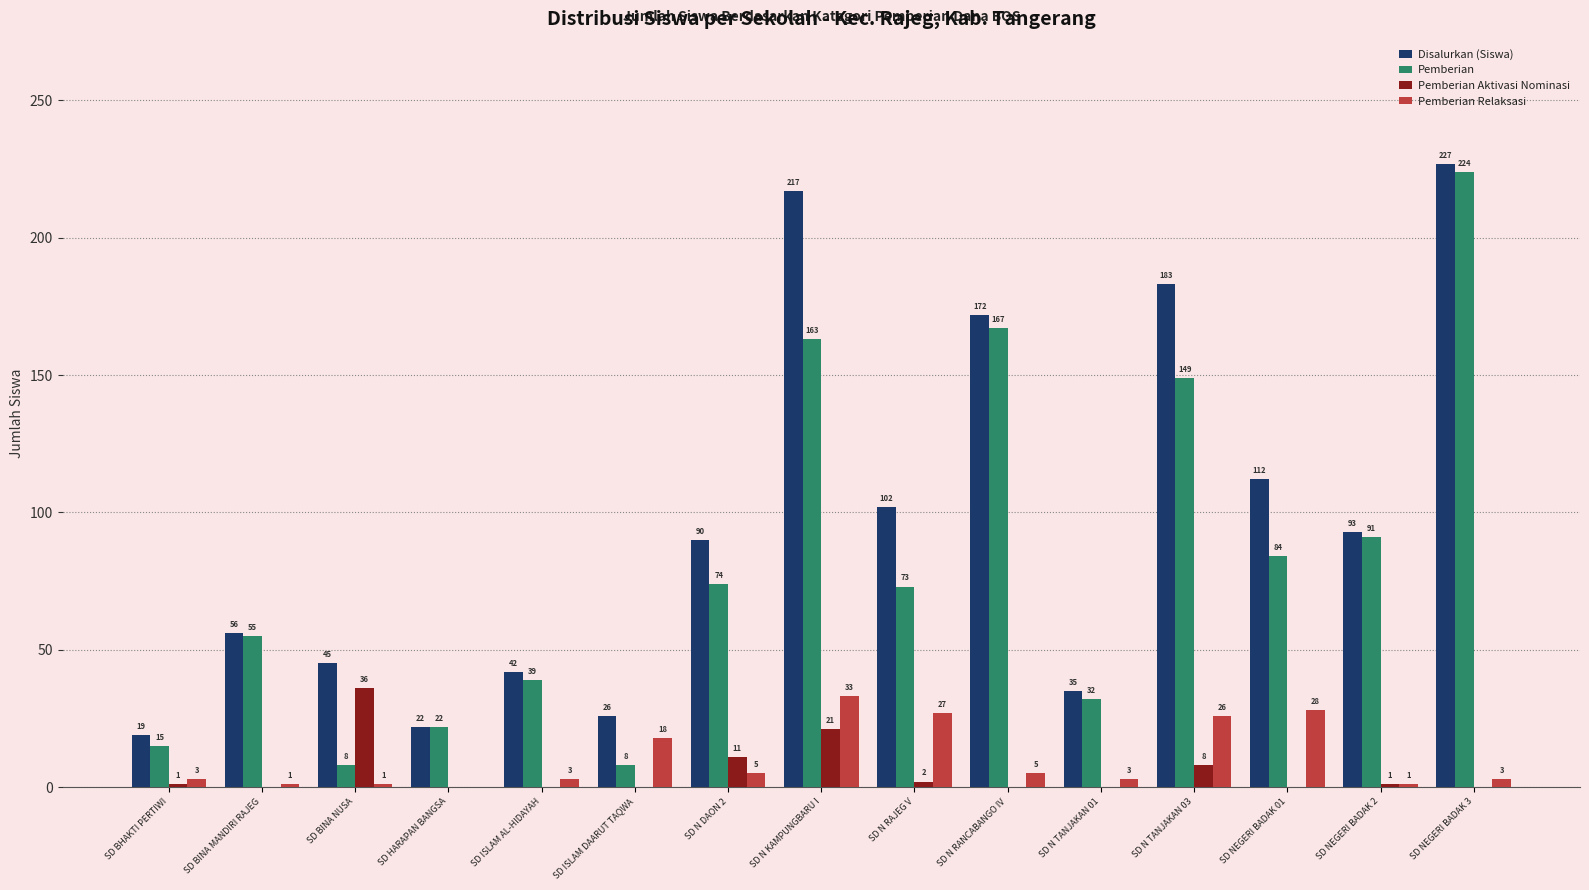

At which category is the sum across all series the highest?

SD NEGERI BADAK 3